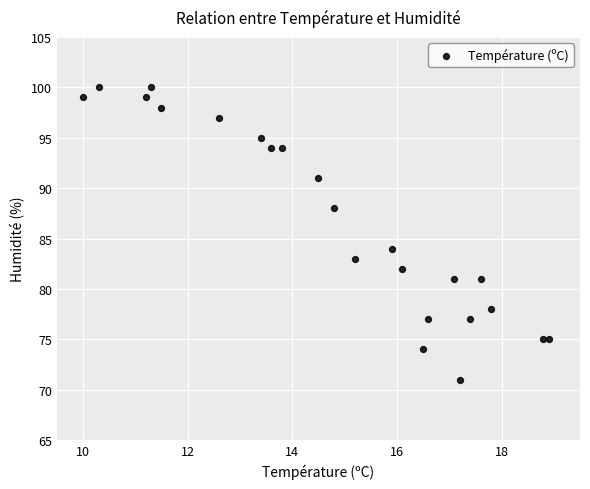

What Y value in the scatter plot is closest to 85?

84